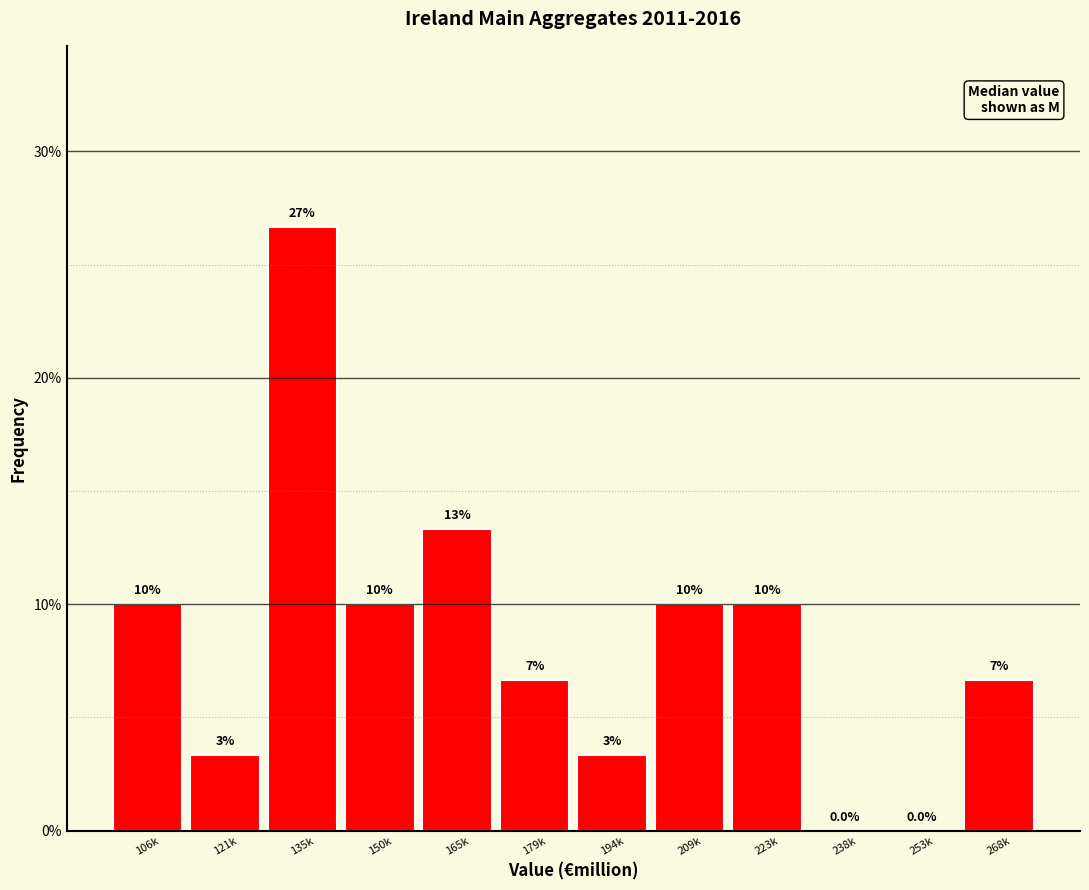

Between 165k and 223k, which is larger?

165k